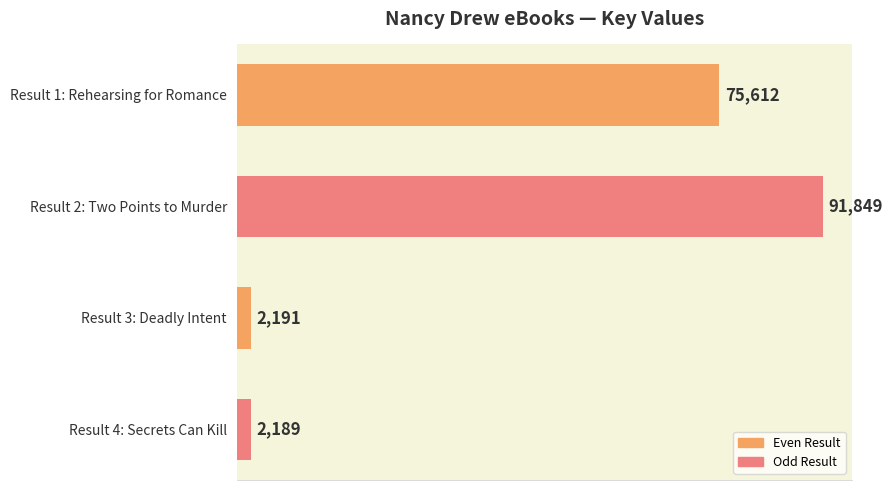

What is the label of the 2nd bar from the top?

Result 2: Two Points to Murder